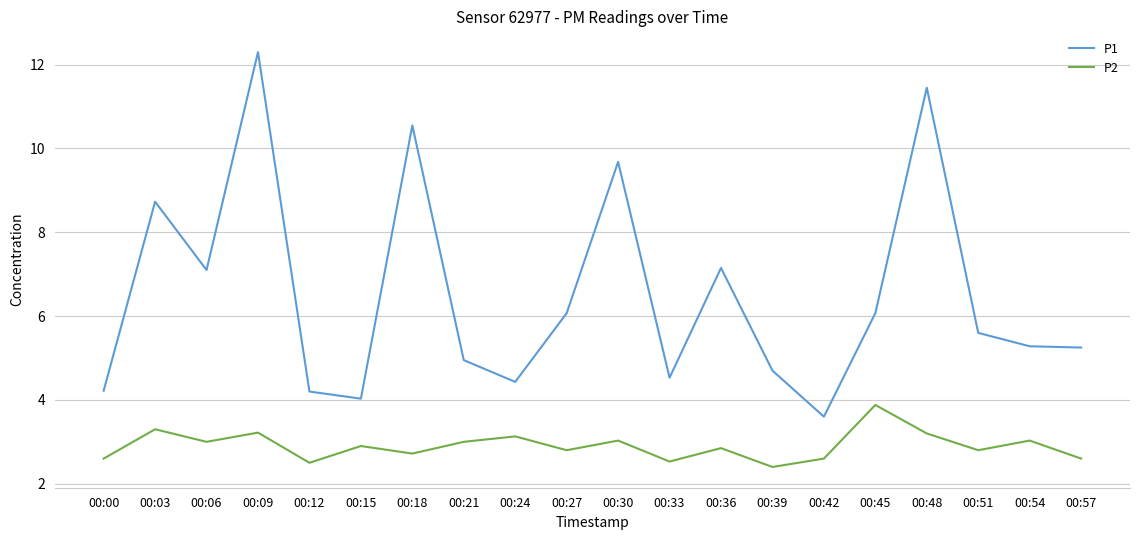

At which category does P1 reach its first local valley?

00:06